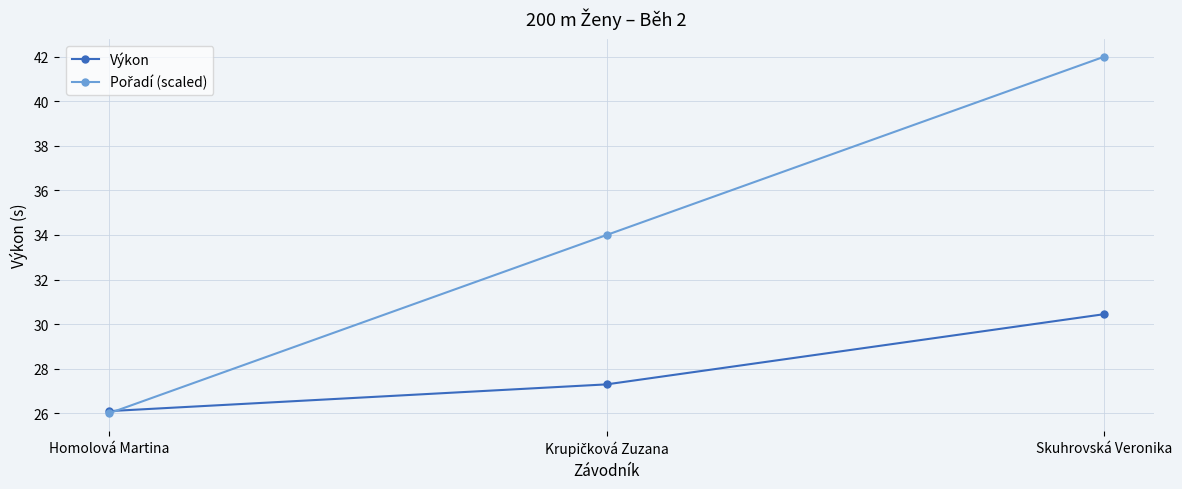

What is the maximum value shown in the chart?

42.0